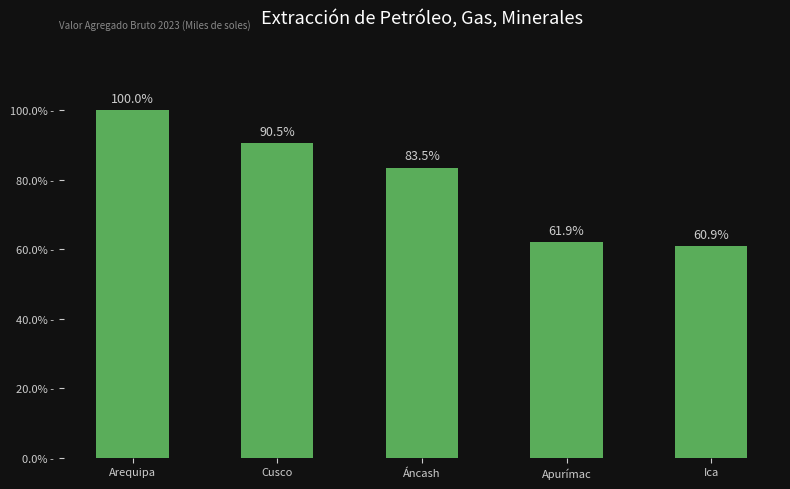

Reading left to right, transcribe all the data shown in this chart.

Arequipa=100.0	Cusco=90.5	Áncash=83.5	Apurímac=61.9	Ica=60.9